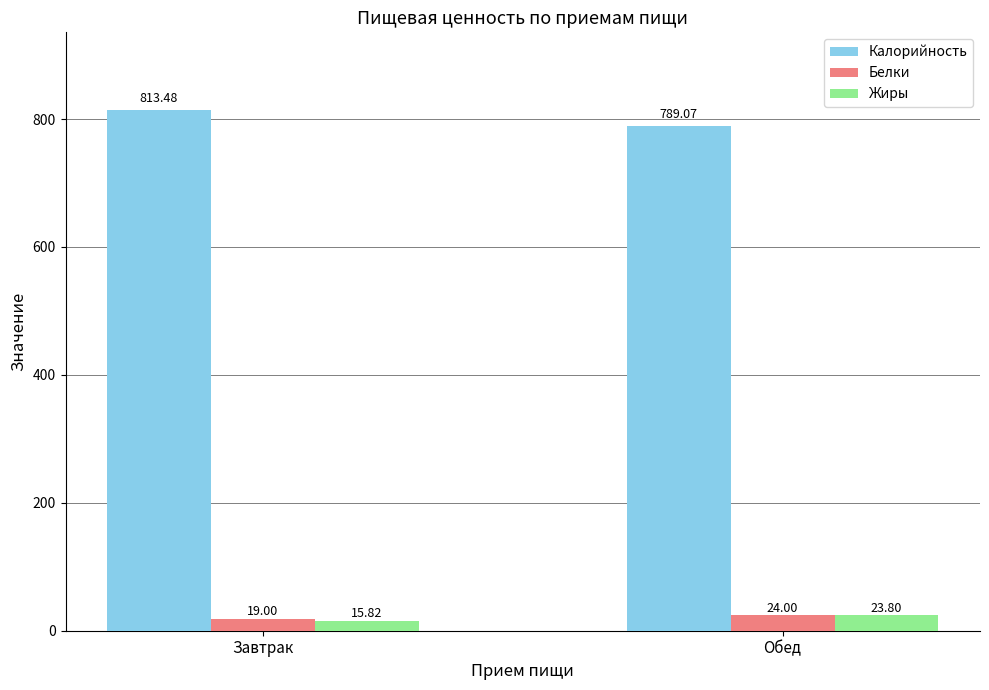

What is the maximum value shown in the chart?

813.5